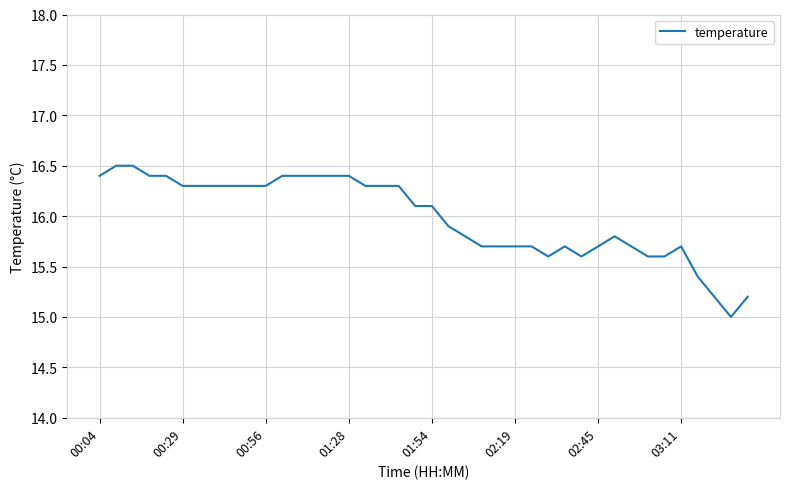

What is the difference between the maximum and minimum values?

1.5